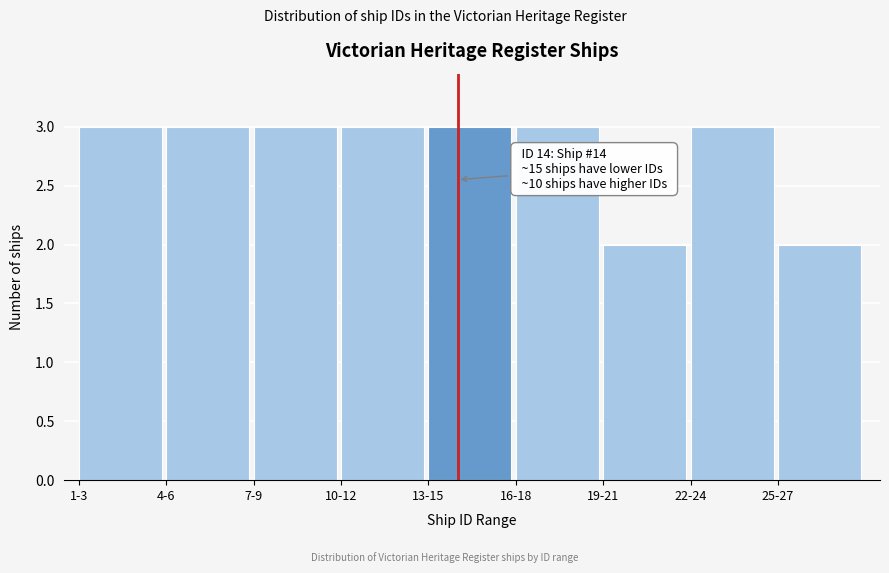

Reading left to right, list all the values displayed in this chart.

3	3	3	3	3	3	2	3	2